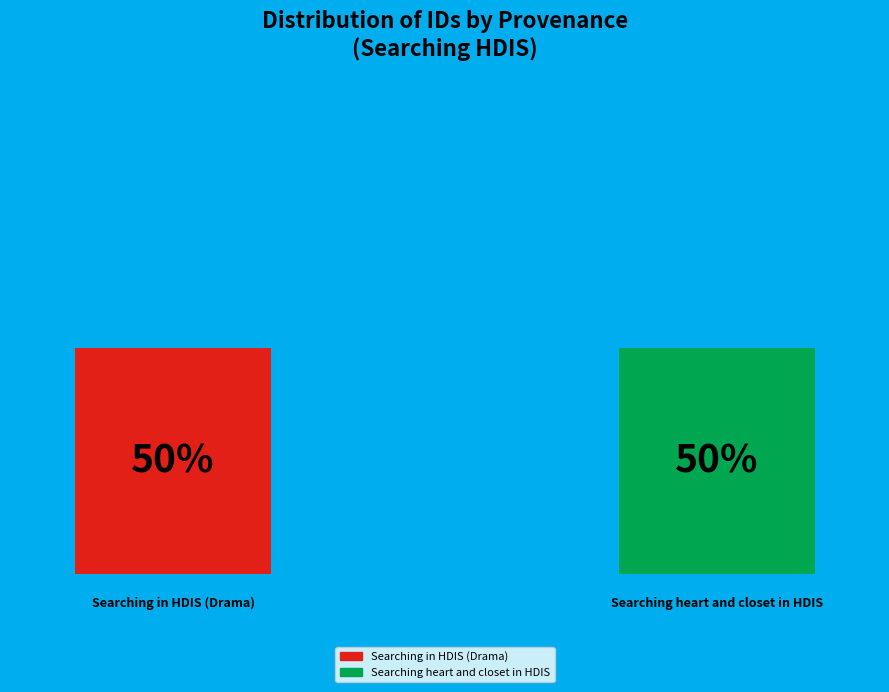

How many slices are in this pie chart?

2